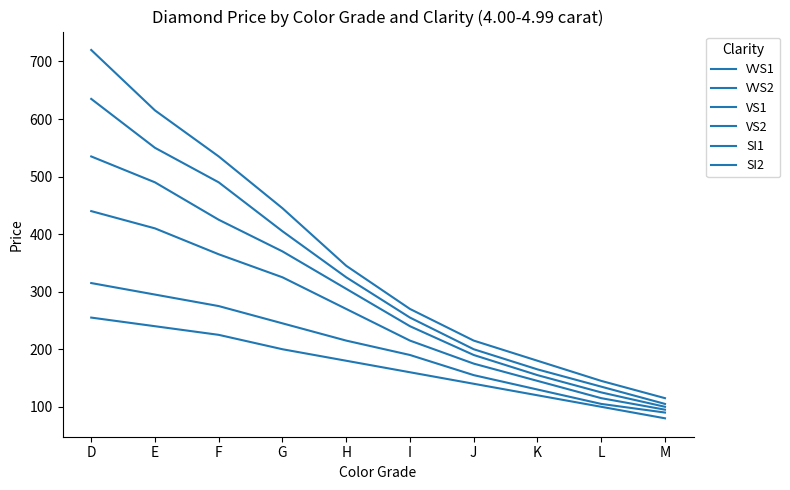

List the labels in order of VVS2 value, largest first.

D, E, F, G, H, I, J, K, L, M